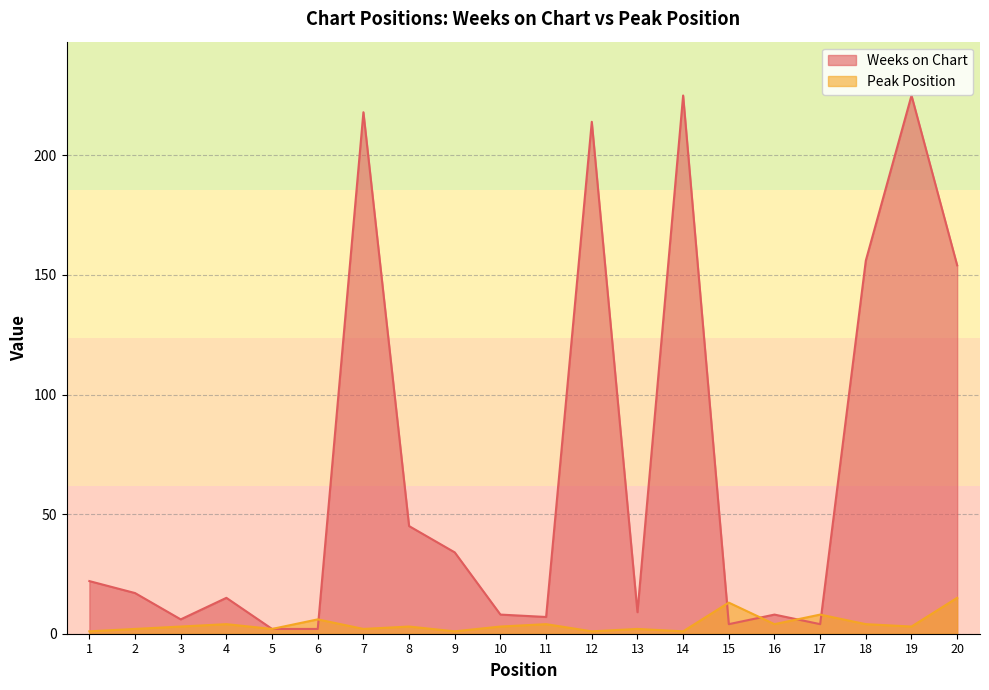

Which series ends up on top after the final intersection of Peak Position and Weeks on Chart?

Weeks on Chart